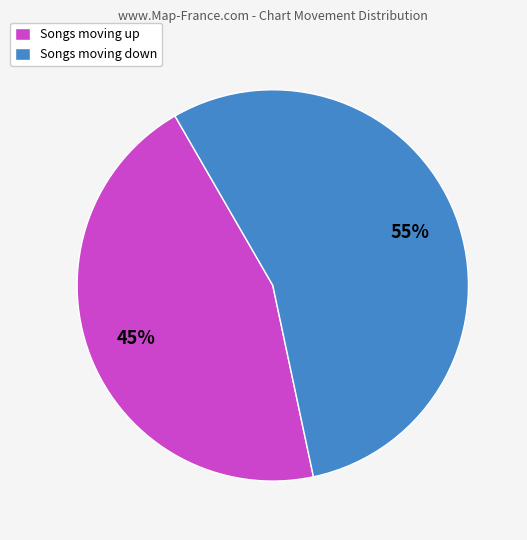

The Songs moving down slice represents 43% of the pie. True or false?

False